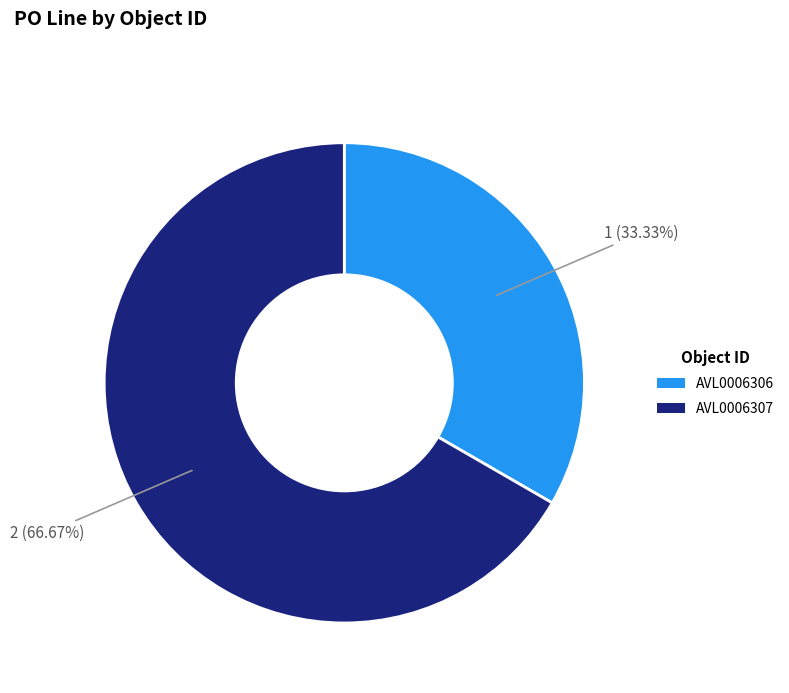

What is the largest slice in the pie chart?

AVL0006307